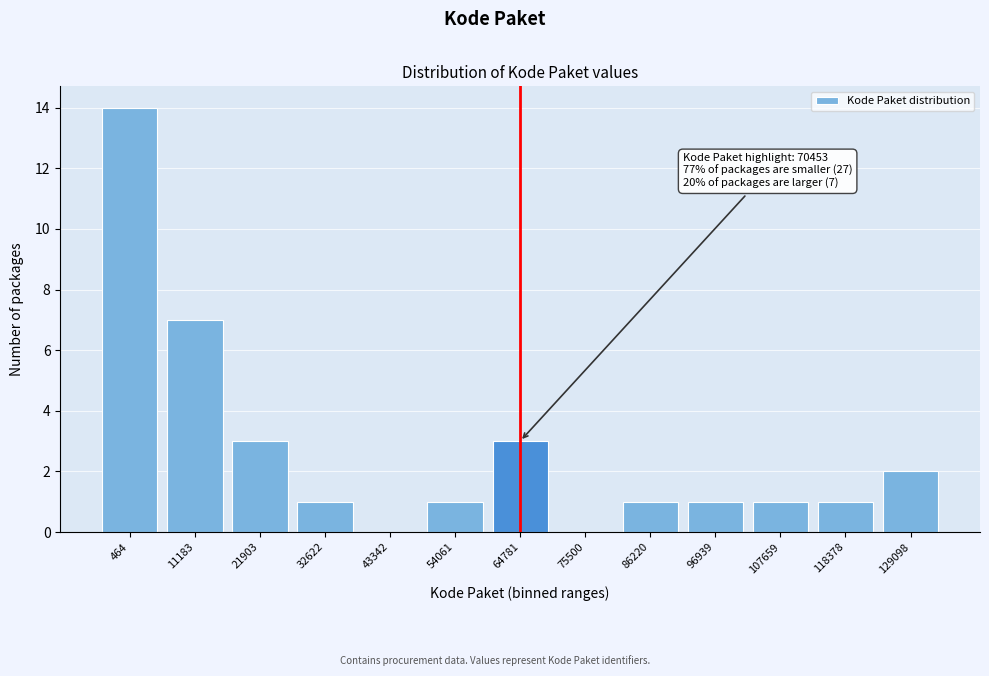

Reading left to right, what are all the values shown in this chart?

464=14	11183=7	21903=3	32622=1	43342=0	54061=1	64781=3	75500=0	86220=1	96939=1	107659=1	118378=1	129098=2